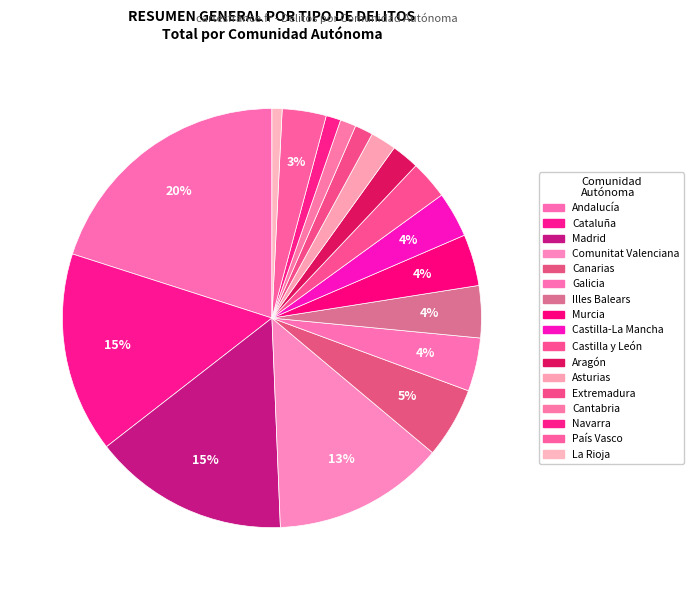

How many segments does this pie chart have?

17